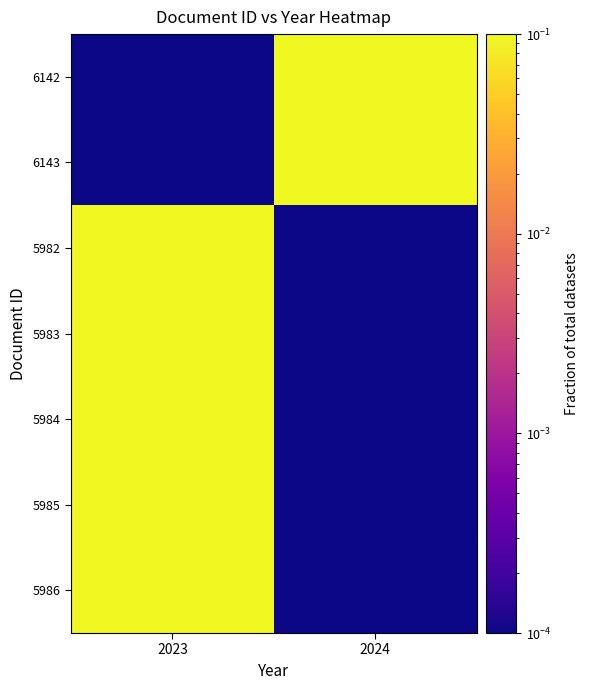

Which series has the largest range (max minus min)?

6142